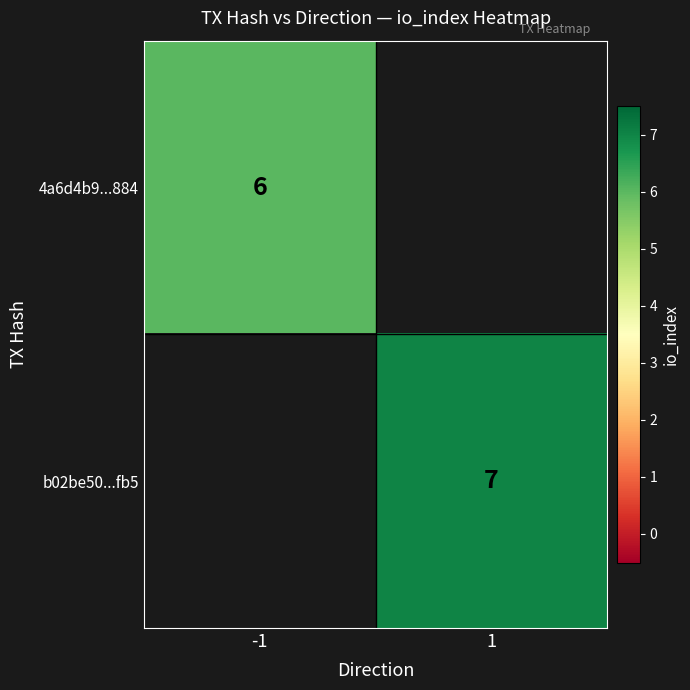

The b02be50...fb5 series shows 12 at 1. True or false?

False